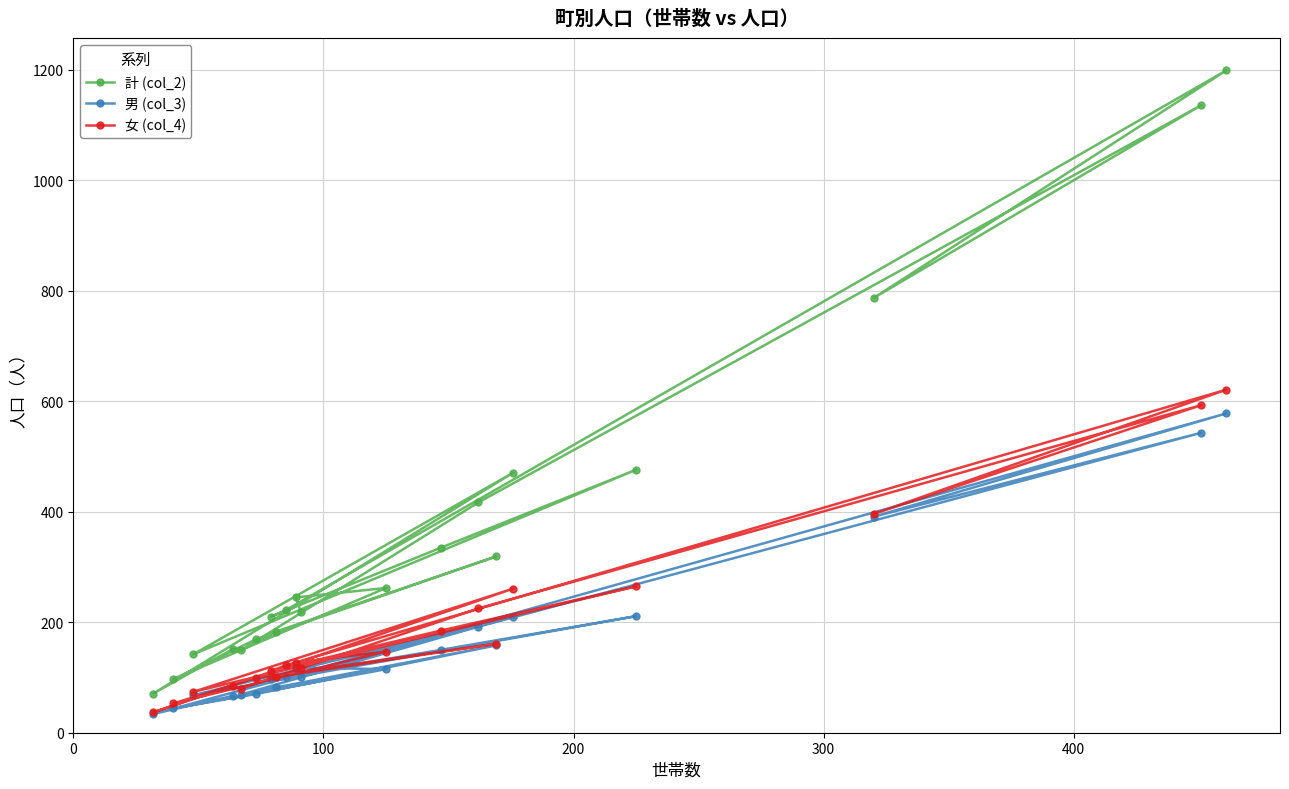

In 計 (col_2), how many points are higher than both neighbors (excluding endpoints)?

6